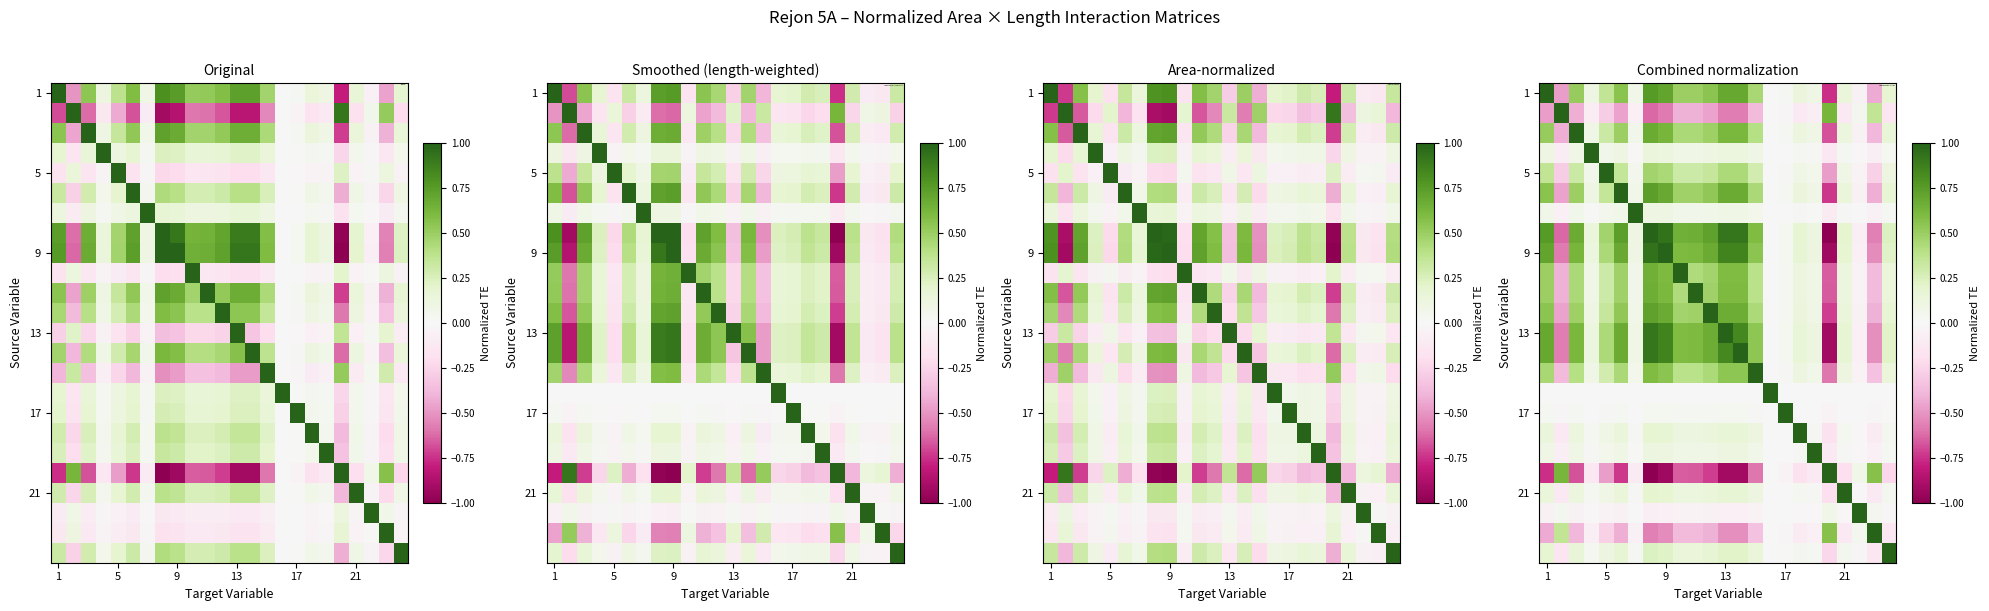

What is the sum of all 9 values?

7.4